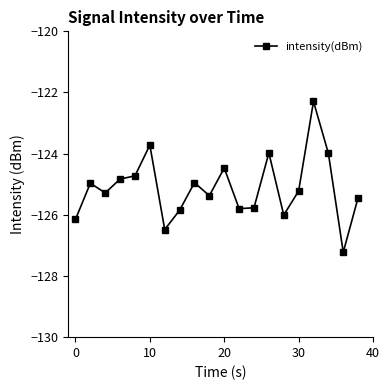

What is the minimum value shown in the chart?

-127.2